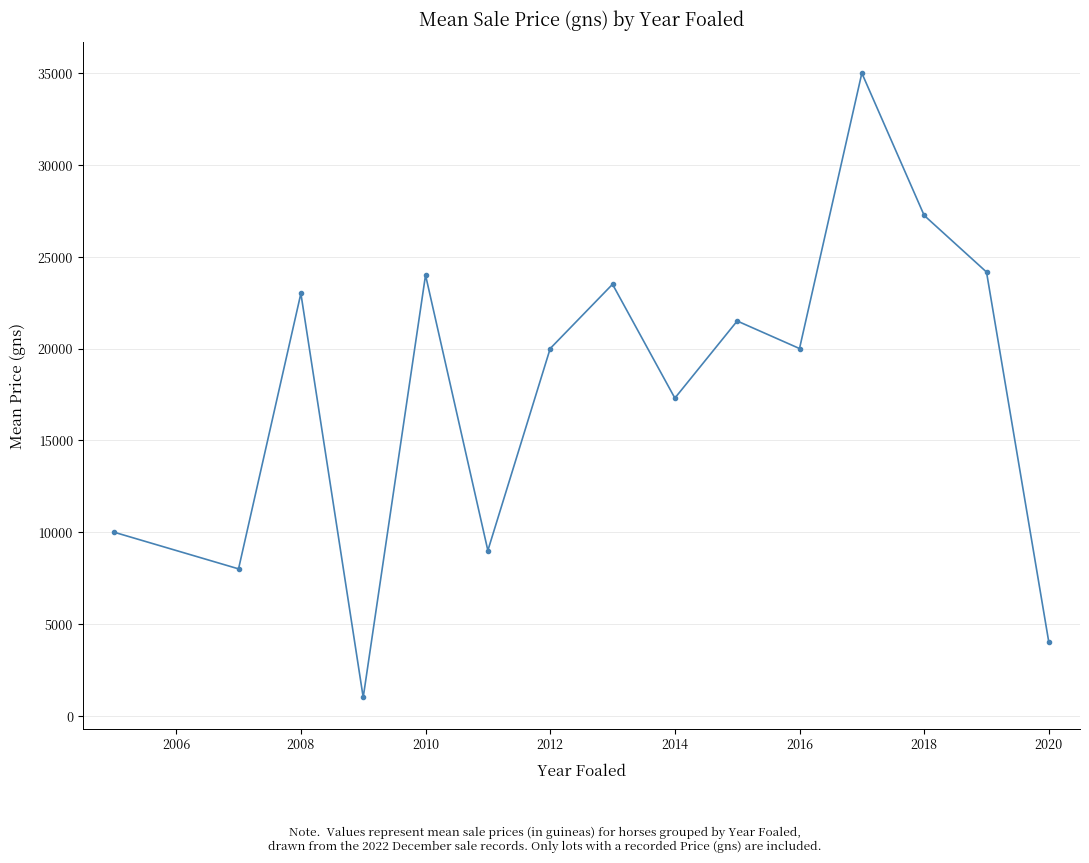

What is the difference between the maximum and second lowest values?

31000